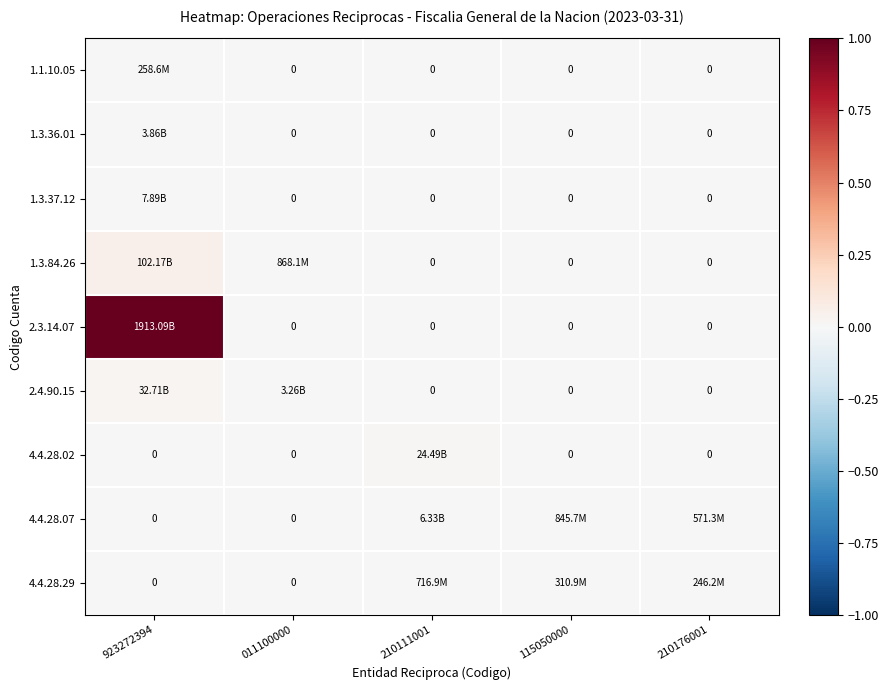

What is the difference between the maximum and minimum values in the 1.3.84.26 series?

0.1